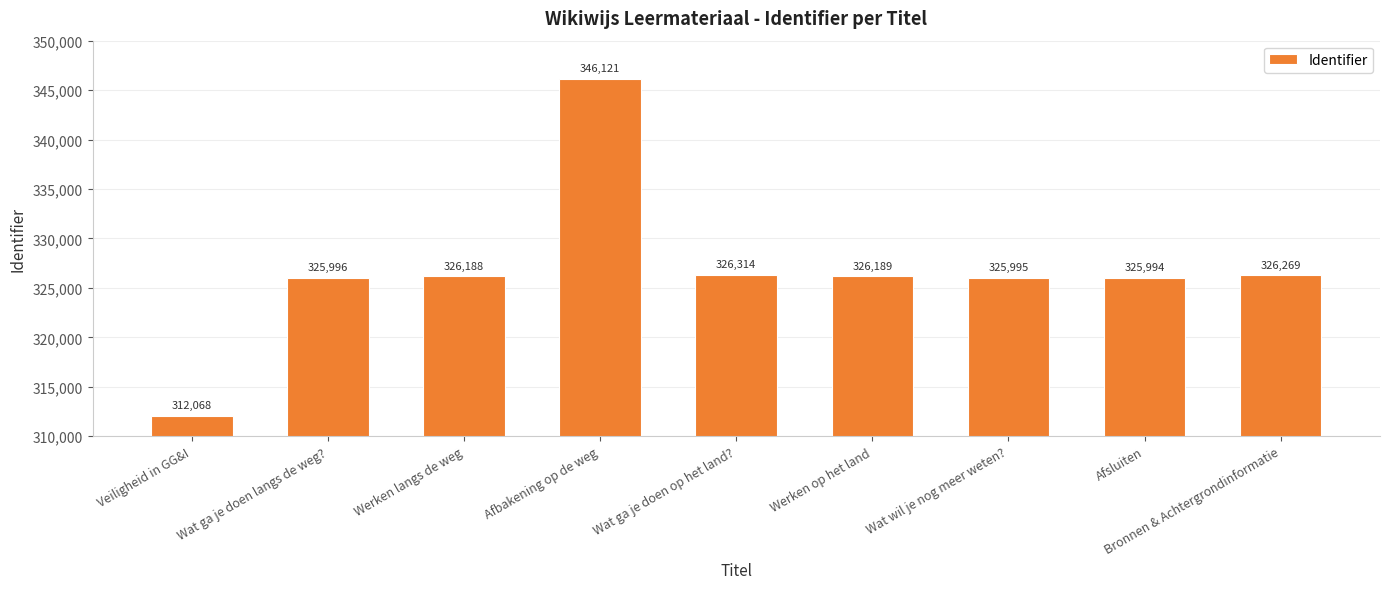

How many categories are shown in the chart?

9